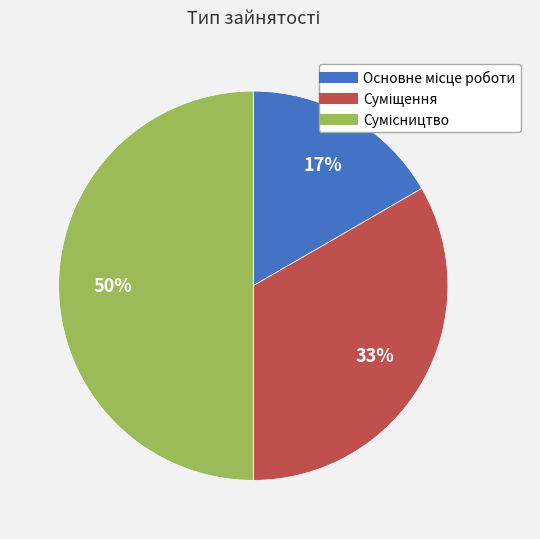

To the nearest percent, what is the average slice percentage?

33%